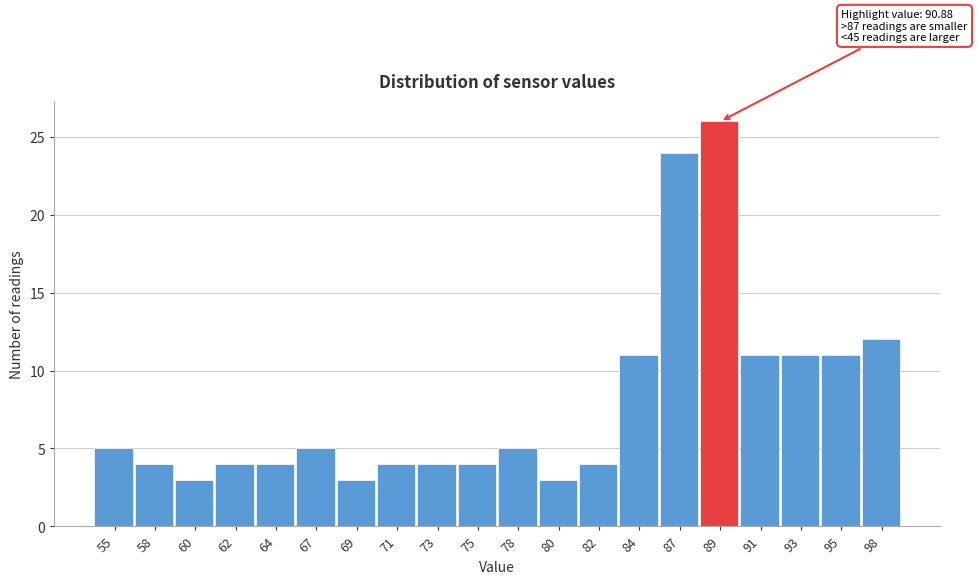

Reading left to right, list all the values displayed in this chart.

55=5	58=4	60=3	62=4	64=4	67=5	69=3	71=4	73=4	75=4	78=5	80=3	82=4	84=11	87=24	89=26	91=11	93=11	95=11	98=12